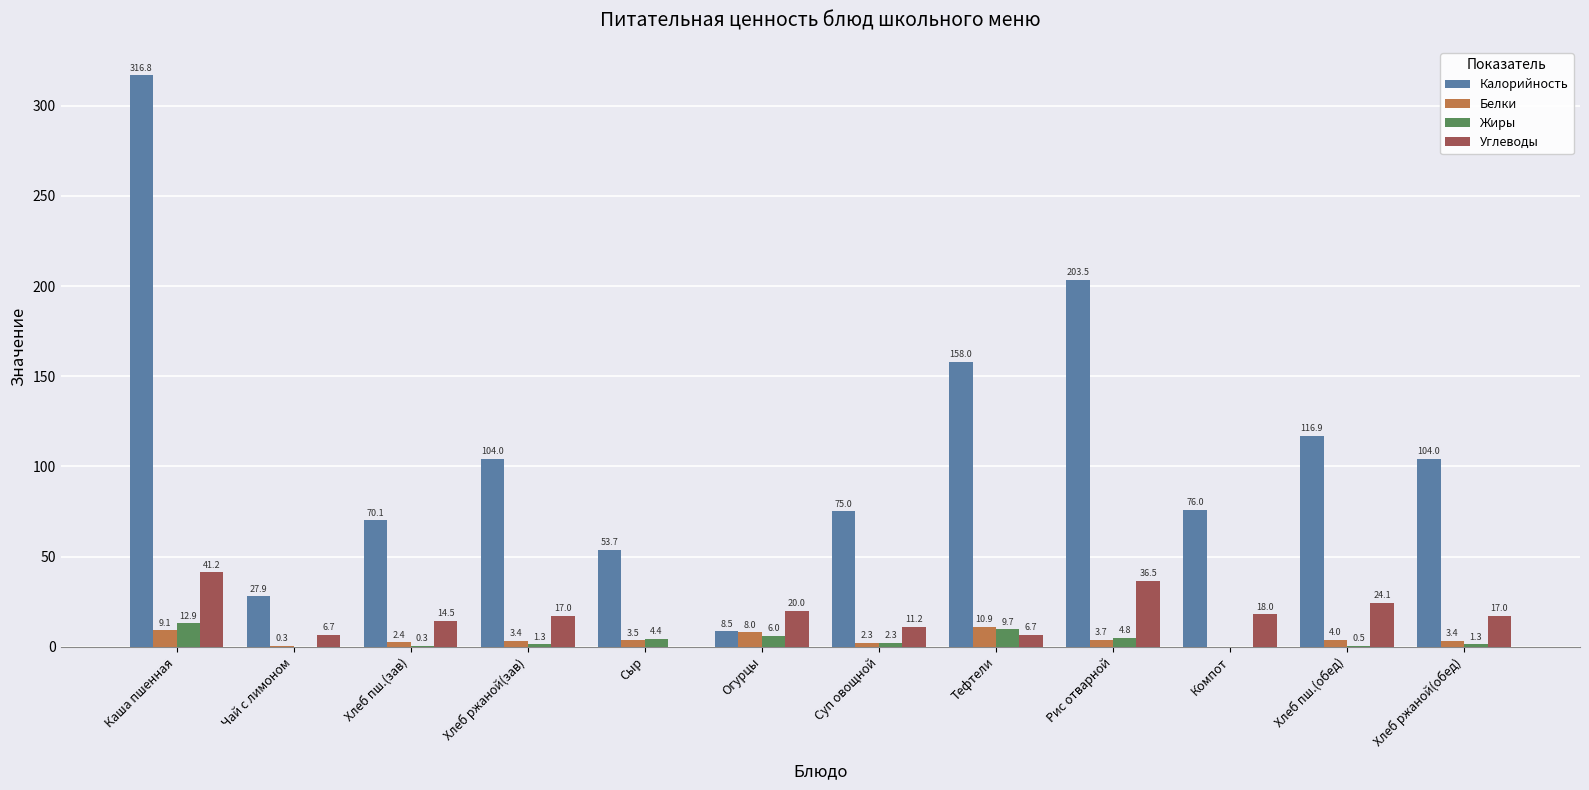

Is the value of Жиры at Тефтели greater than the value of Белки at Хлеб ржаной(зав)?

Yes